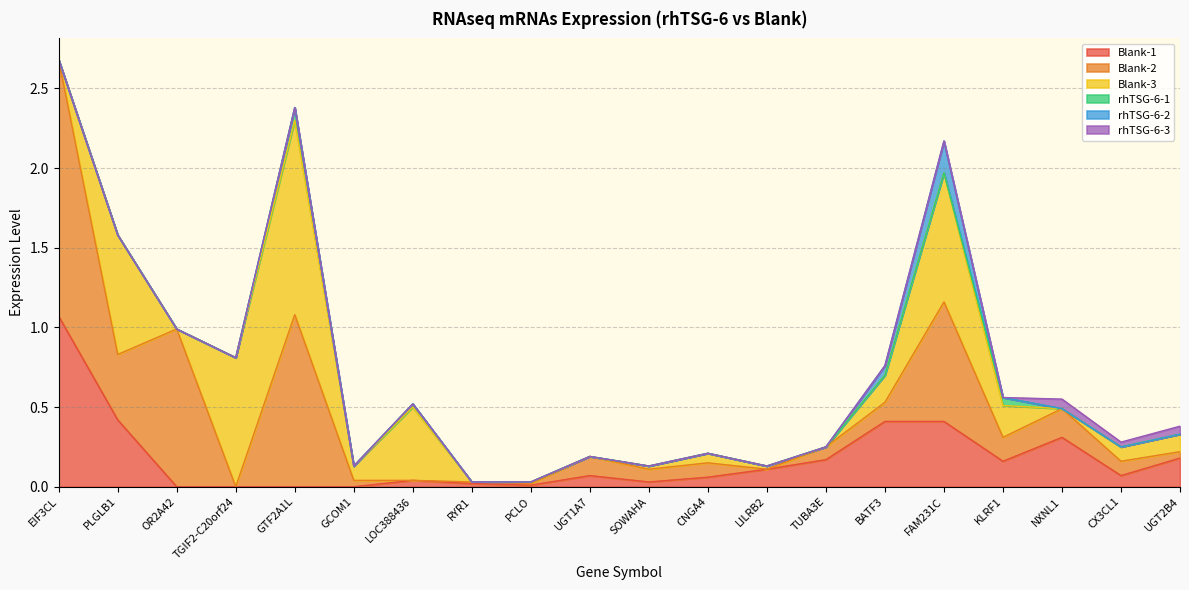

What is the greatest value displayed?

1.6